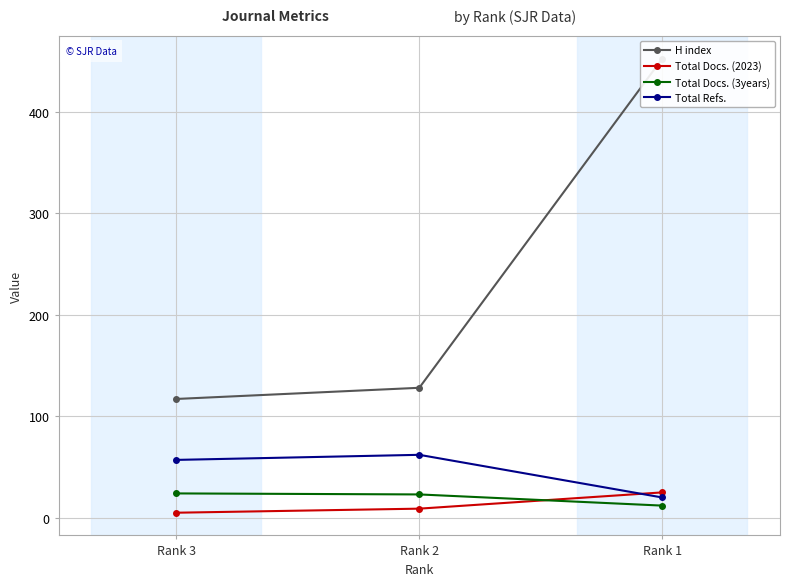

At Rank 2, list the series in order from largest to smallest.

H index, Total Refs., Total Docs. (3years), Total Docs. (2023)